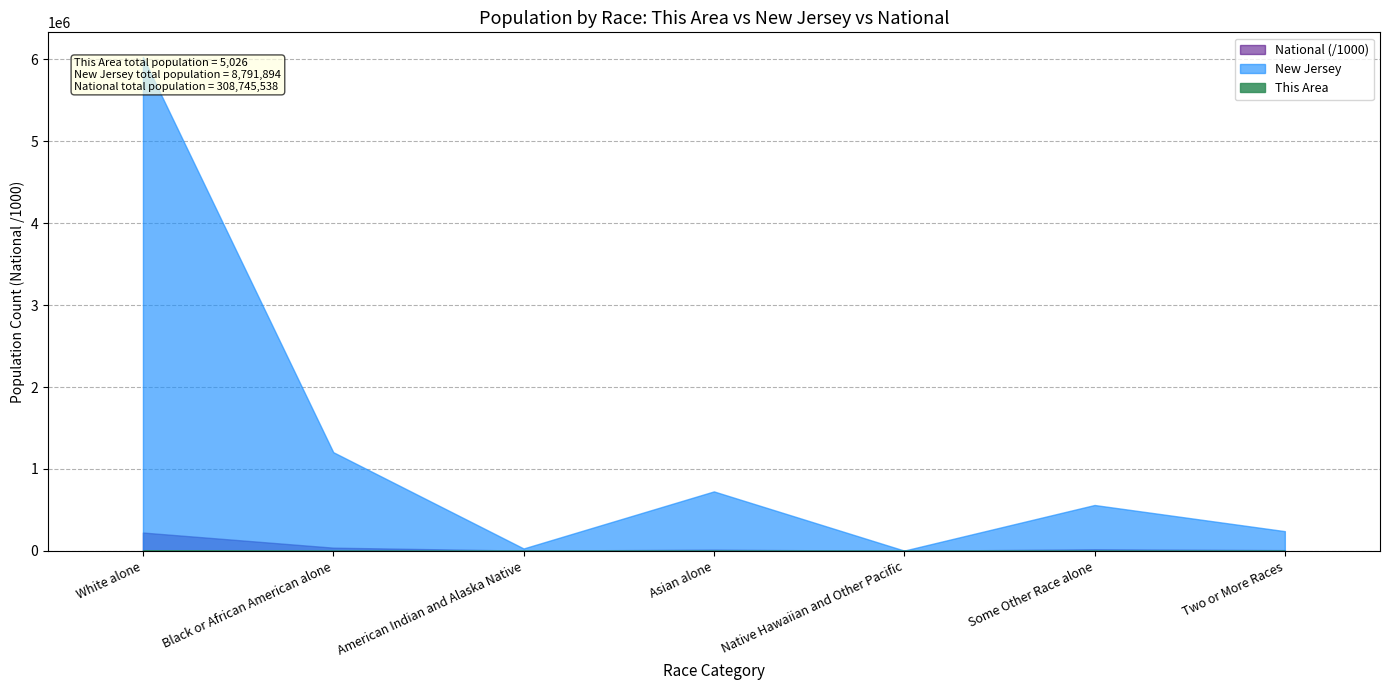

Does the chart display data point markers on the line(s)?

No